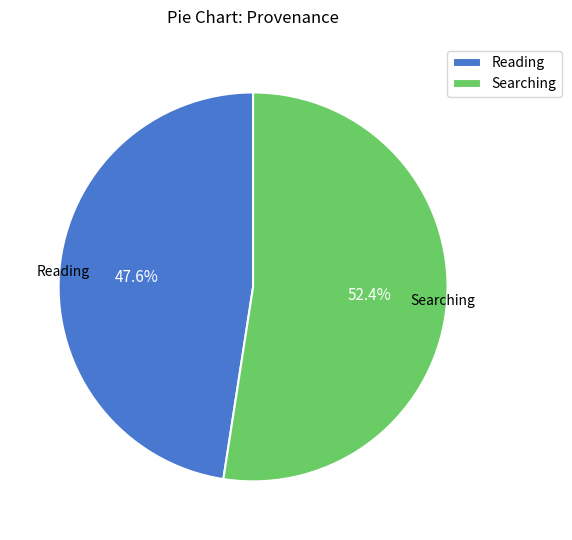

Rank the categories by value from lowest to highest.

Reading, Searching